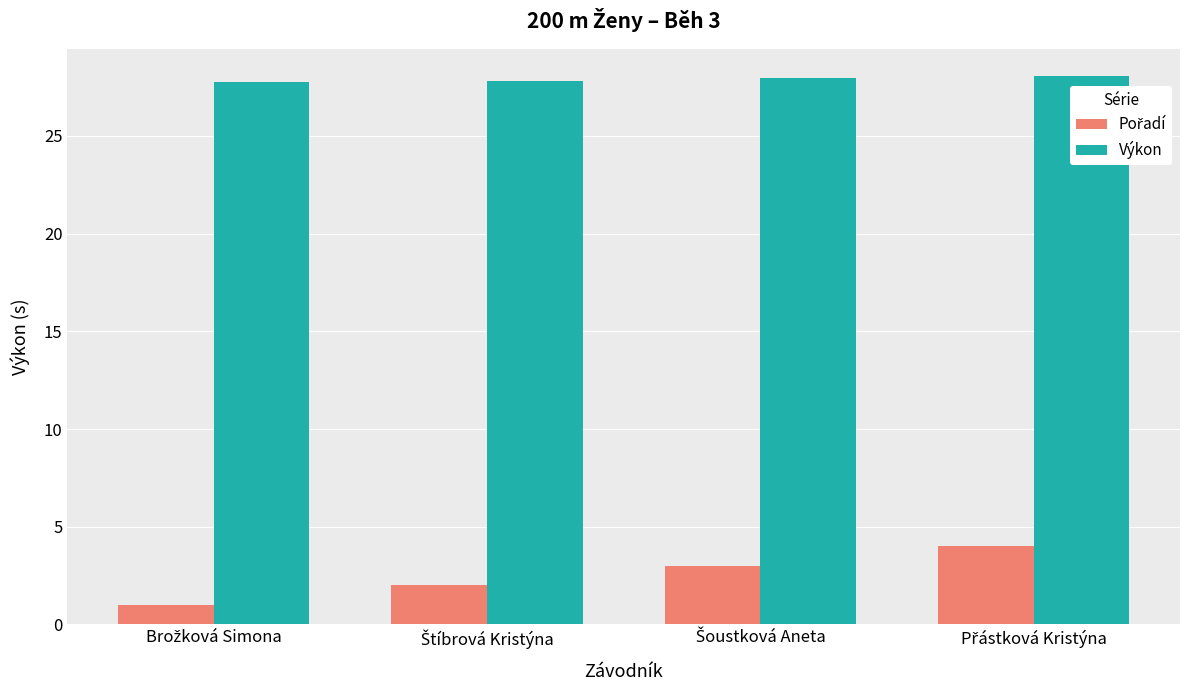

Which series has the largest total across all categories?

Výkon